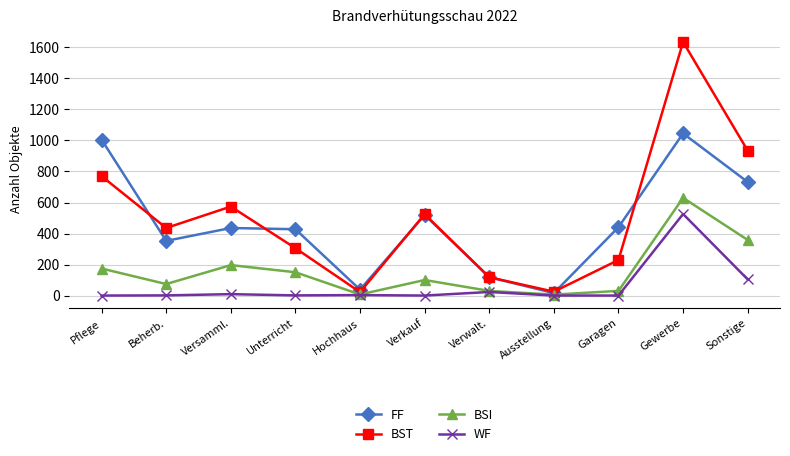

Is it true that WF equals 10 at Versamml.?

True